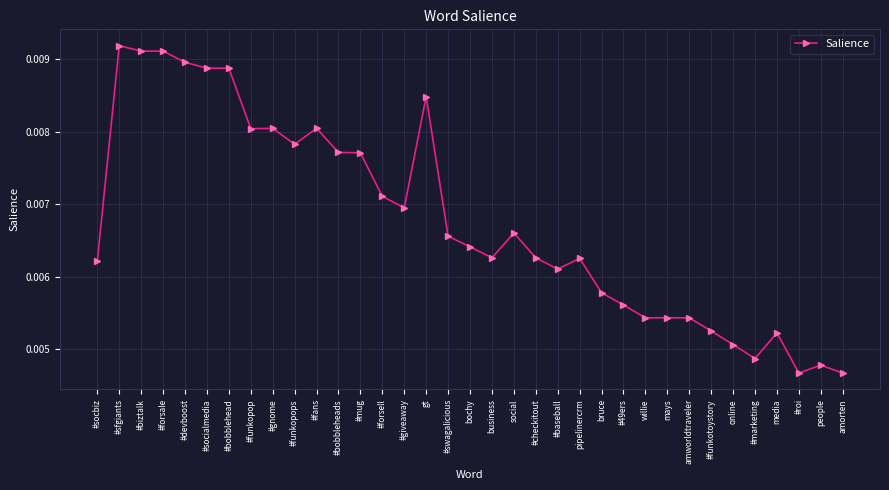

What is the label of the 10th point from the left?

#funkopops